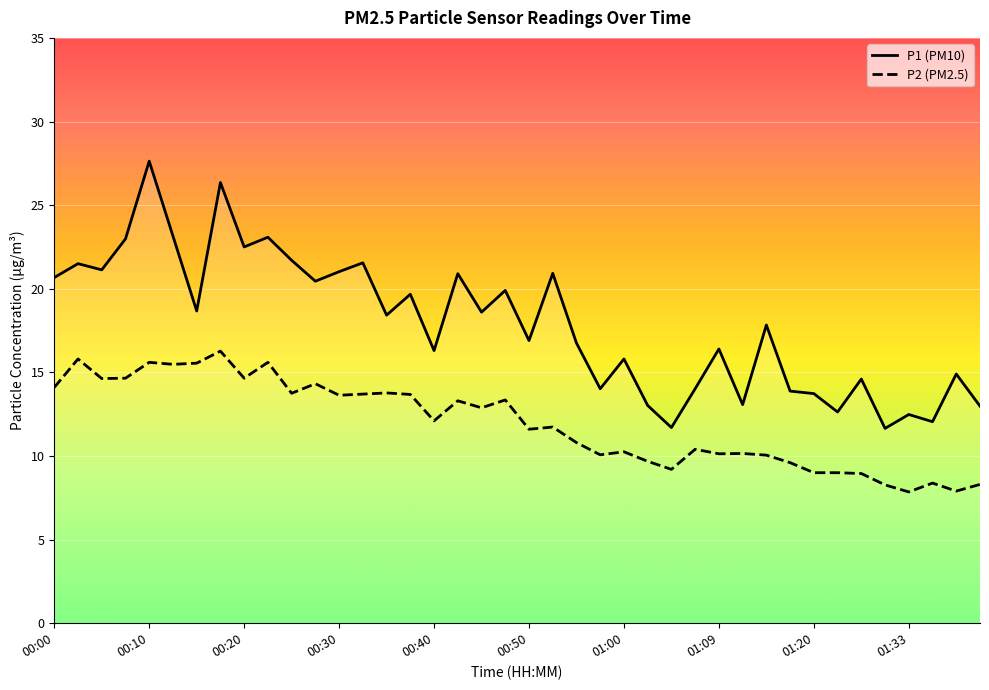

True or false: P2 and P1 cross at least once.

False